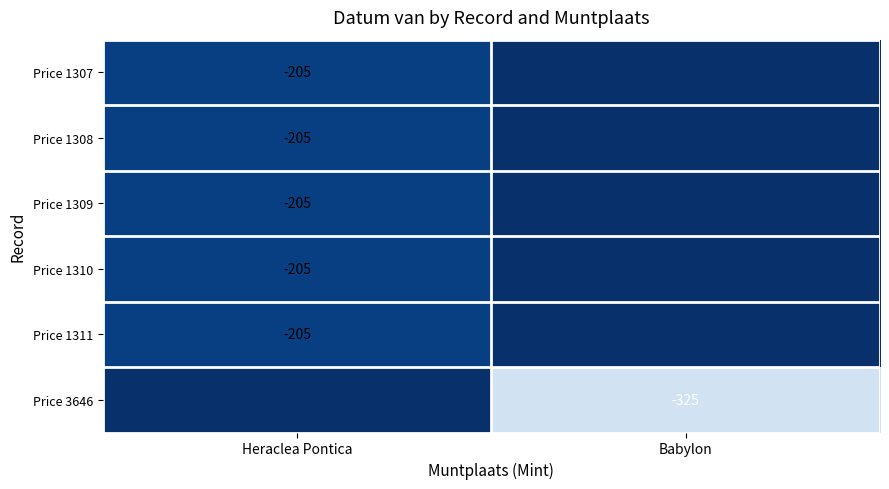

Is it true that Price 1309 equals -272 at Heraclea Pontica?

False